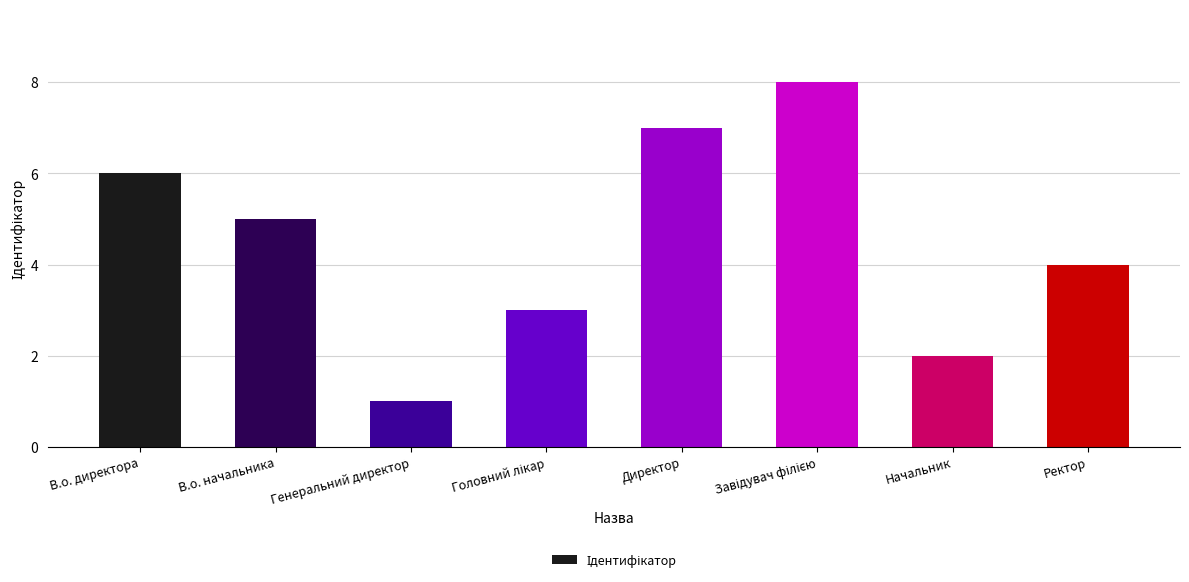

How many data points does each series have?

8